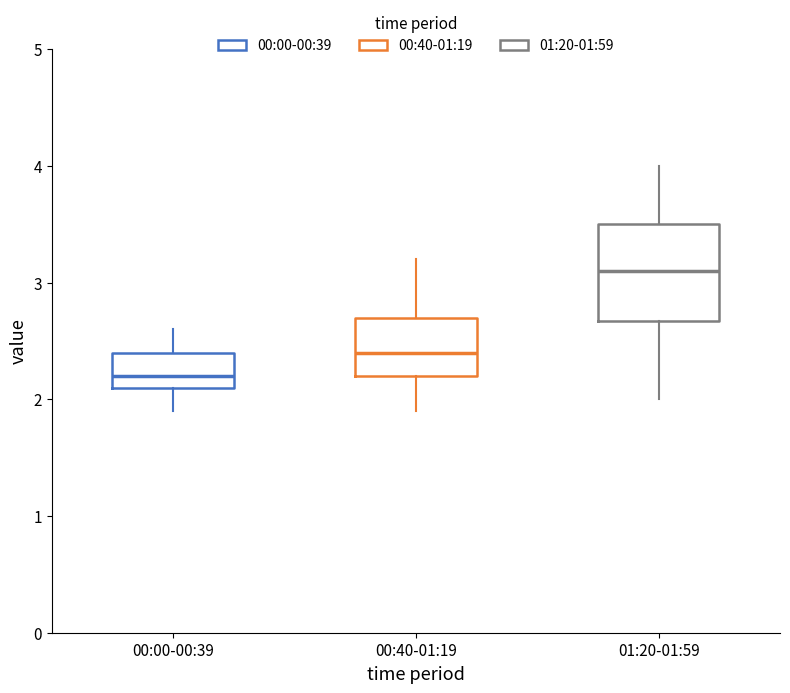

Comparing the boxes themselves (not the whiskers), which one is the tallest?

01:20-01:59